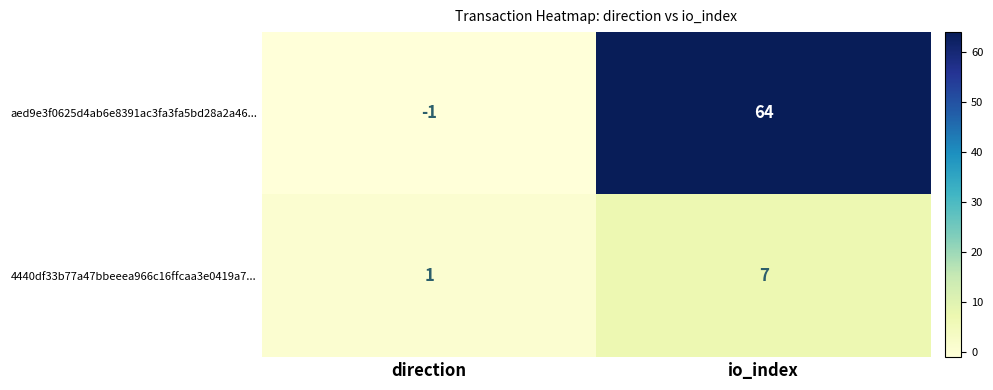

Which series has the widest spread of values?

aed9e3f0625d4ab6e8391ac3fa3fa5bd28a2a46...